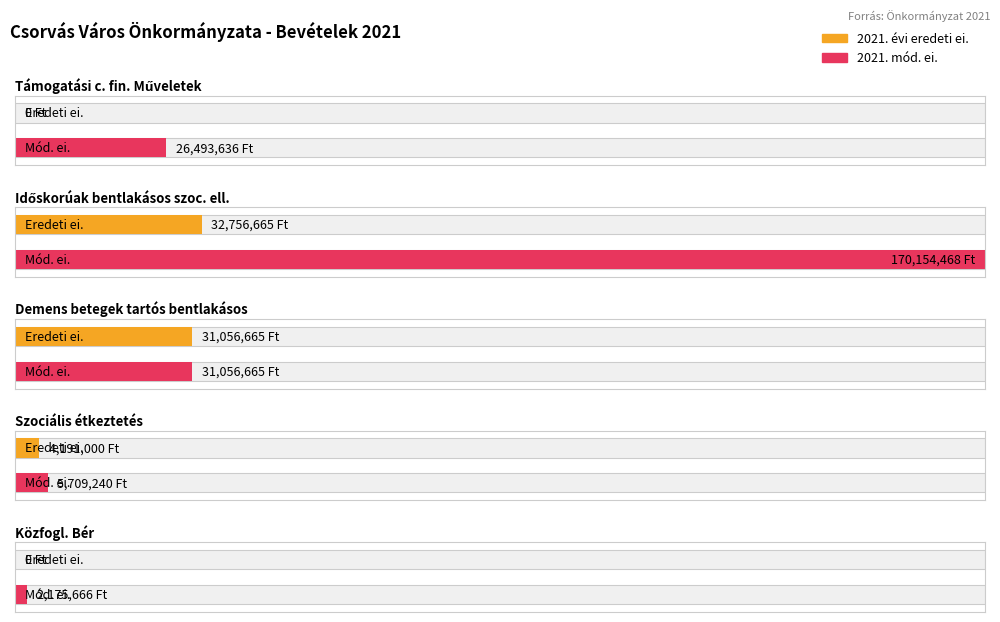

How many bars are there in total?

8